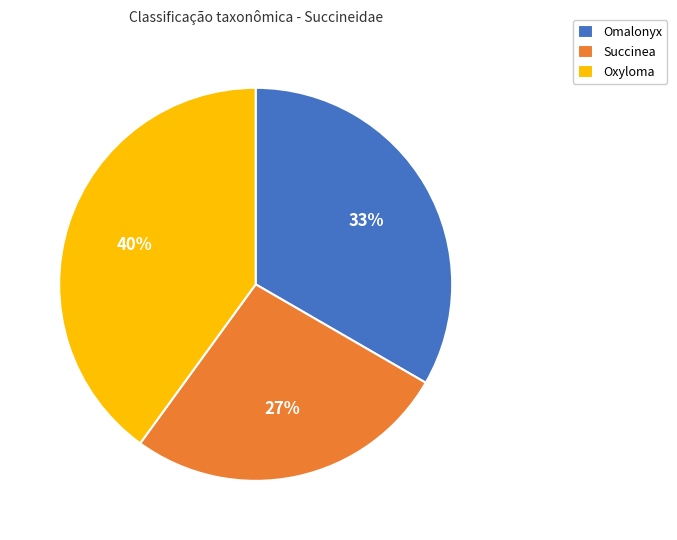

Is Succinea the majority of the pie?

No